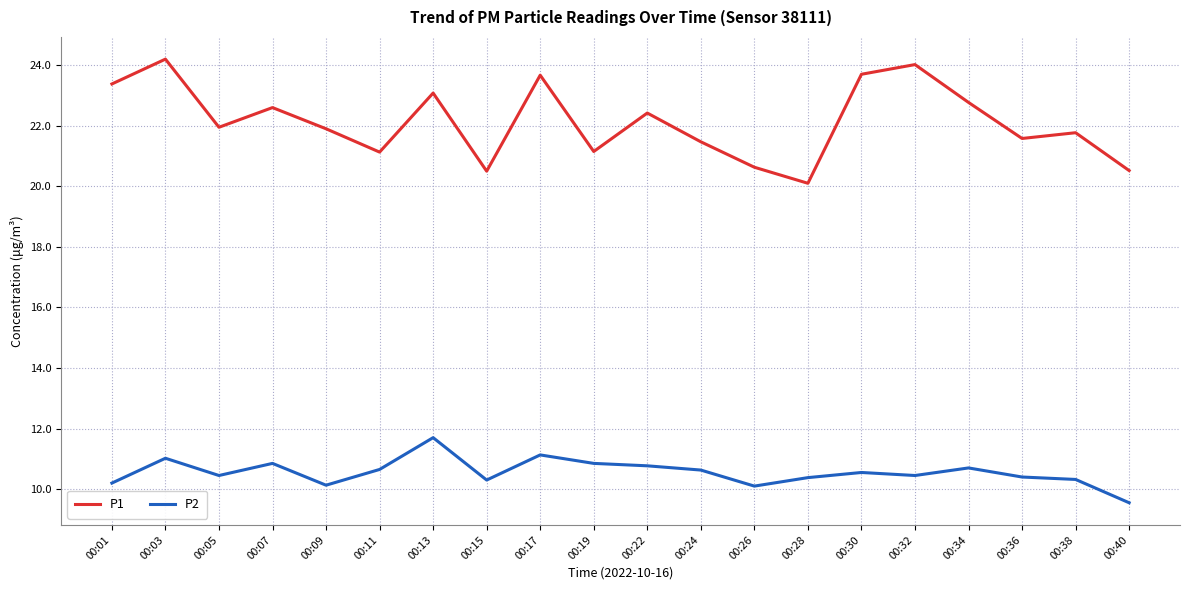

In P1, how many points are higher than both neighbors (excluding endpoints)?

7